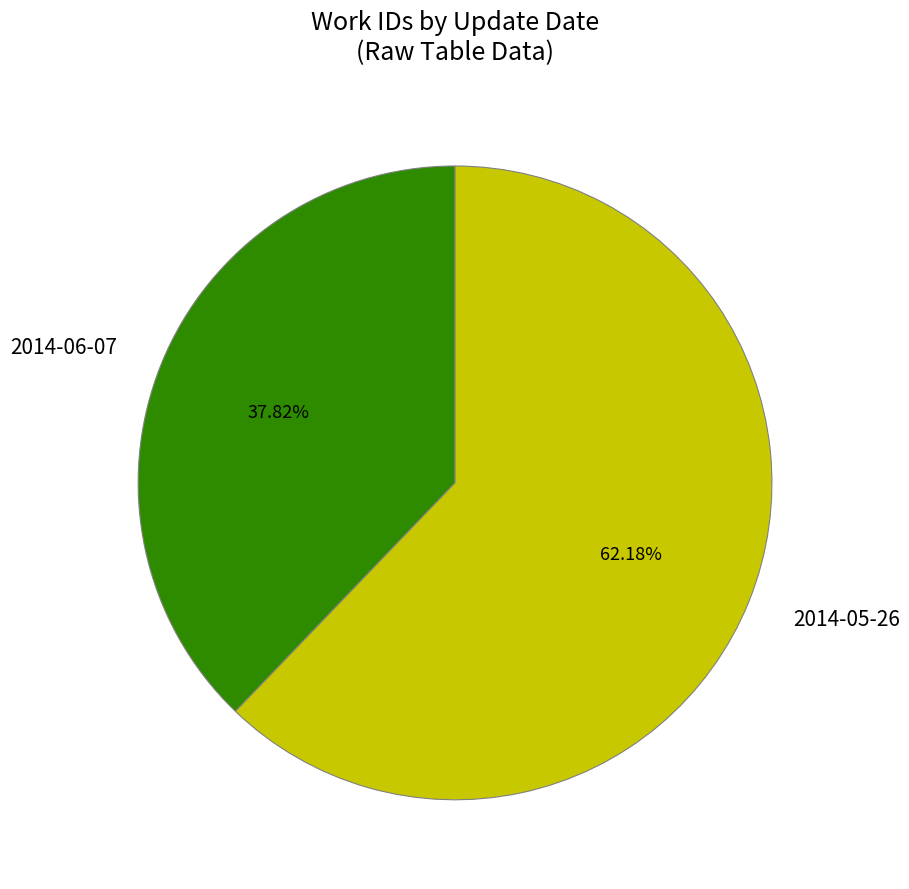

To the nearest percent, what is the difference between the 2014-06-07 and 2014-05-26 slice percentages?

24%